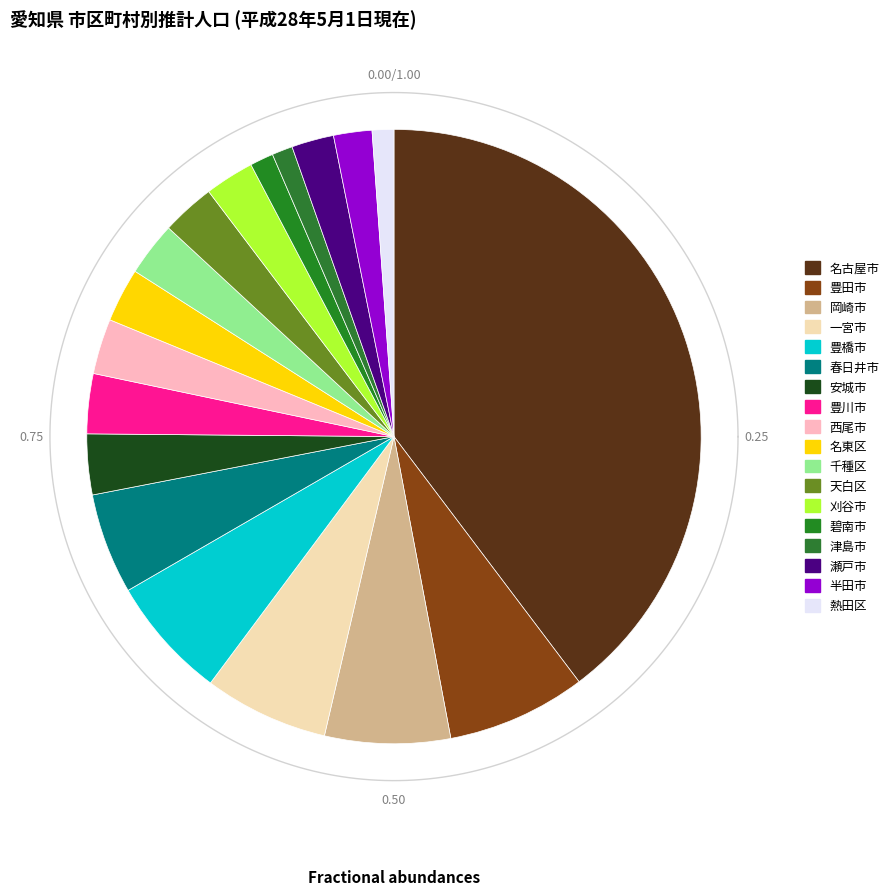

Between 熱田区 and 瀬戸市, which is larger?

瀬戸市